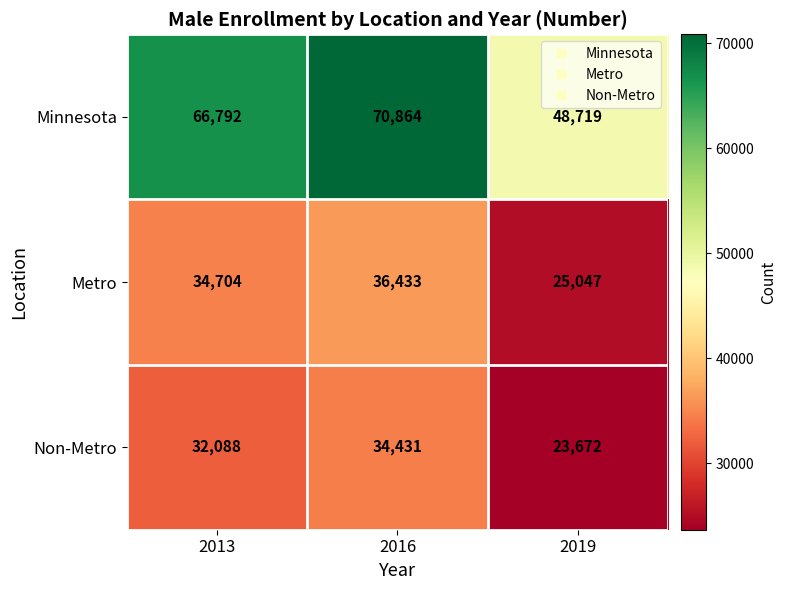

Which series changed the most between 2013 and 2016?

Minnesota